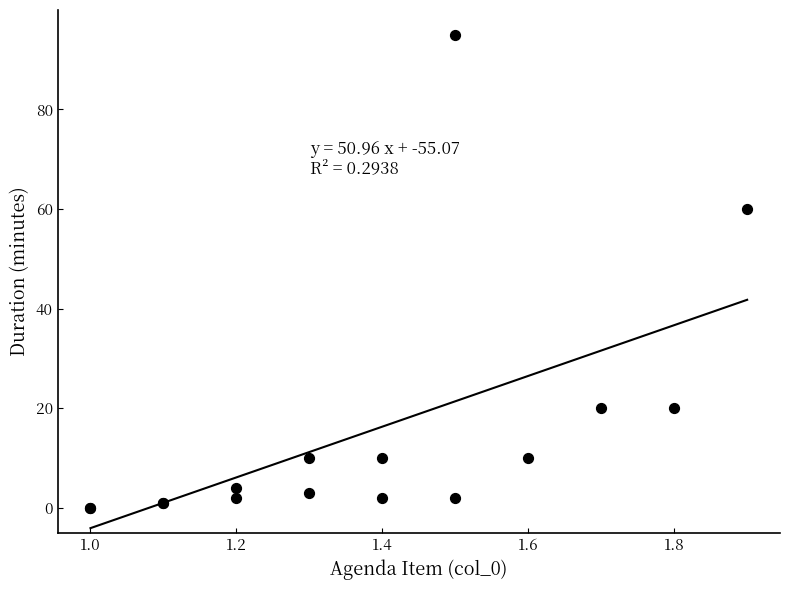

What Y value in the scatter plot is closest to 47?

60